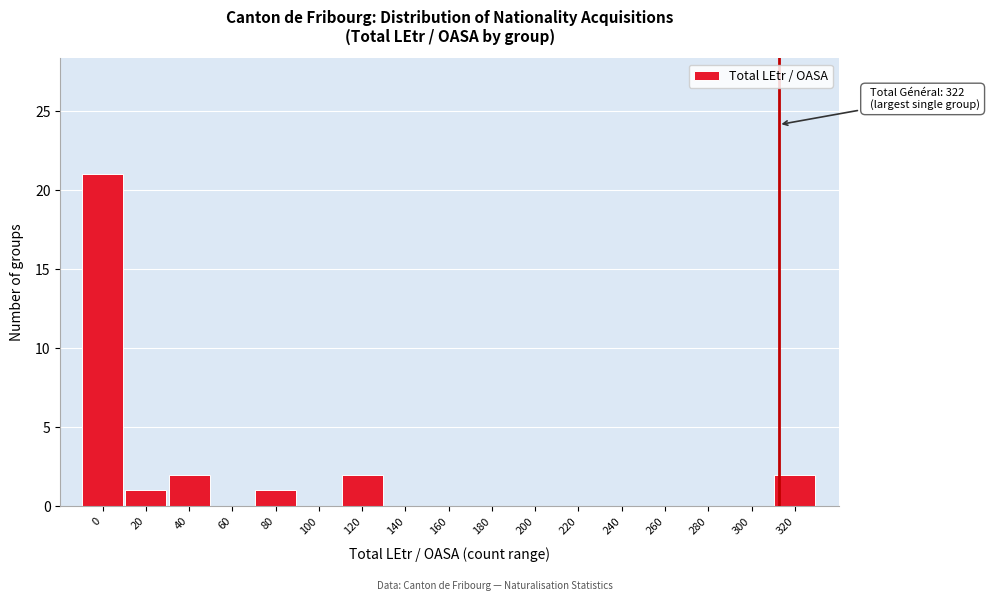

Reading left to right, transcribe all the data shown in this chart.

0=21	20=1	40=2	60=0	80=1	100=0	120=2	140=0	160=0	180=0	200=0	220=0	240=0	260=0	280=0	300=0	320=2